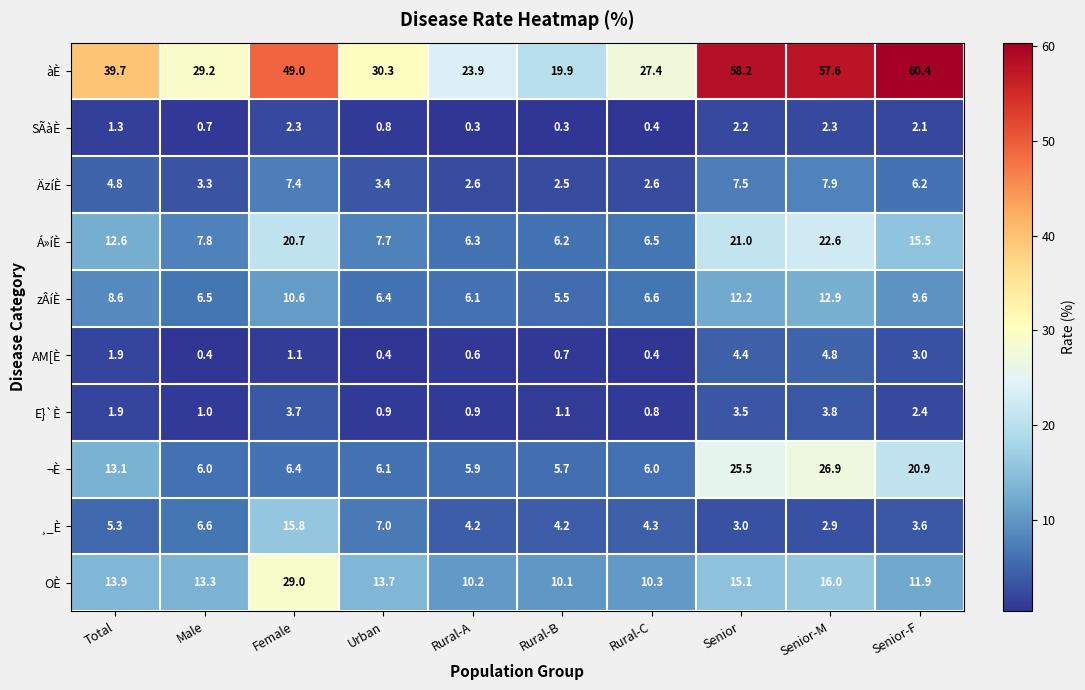

True or false: E}`È has a value of 1.0 at Male.

True